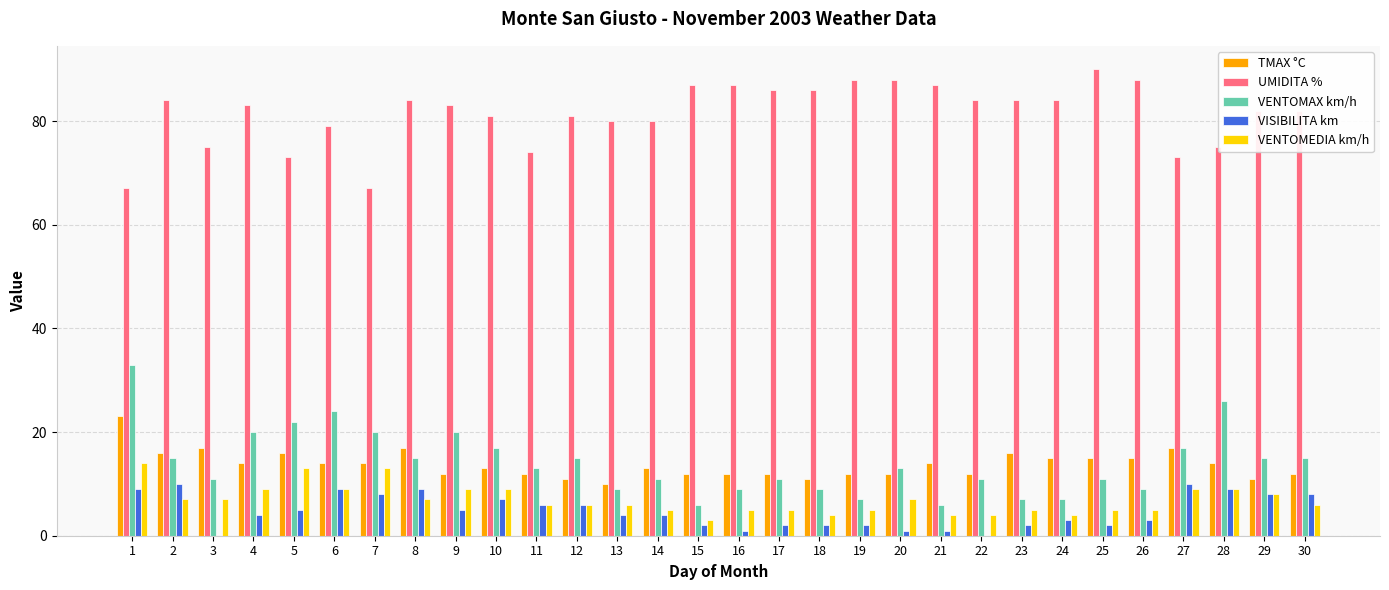

Is the value of VISIBILITA km at 29 greater than the value of UMIDITA % at 9?

No